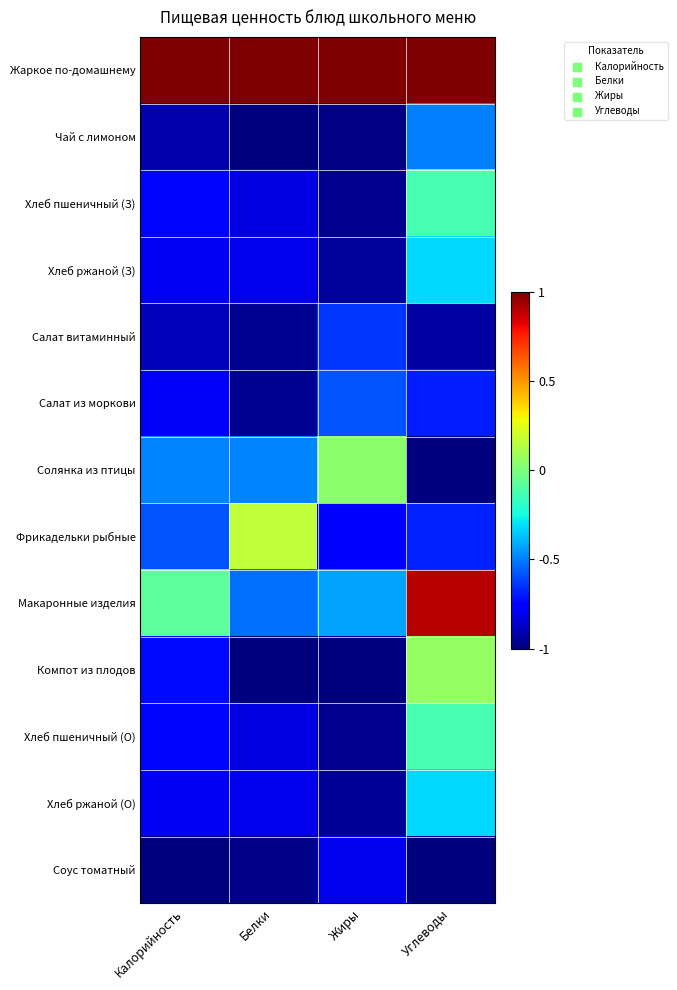

How many series are shown in this chart?

13